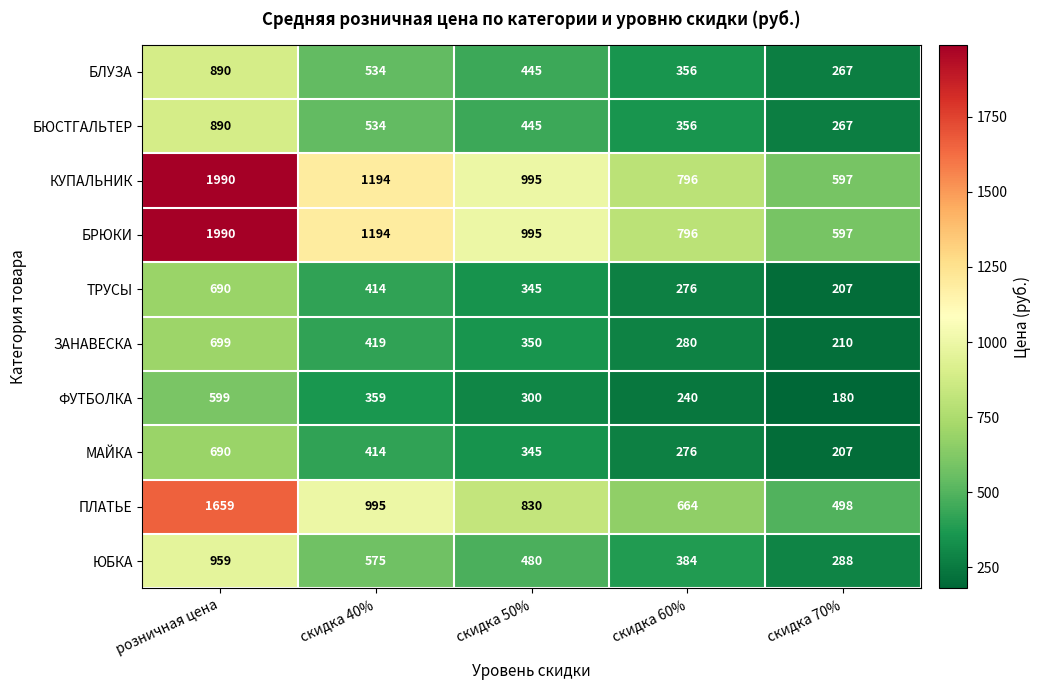

What is the sum of the КУПАЛЬНИК values at скидка 60% and скидка 40%?

1990